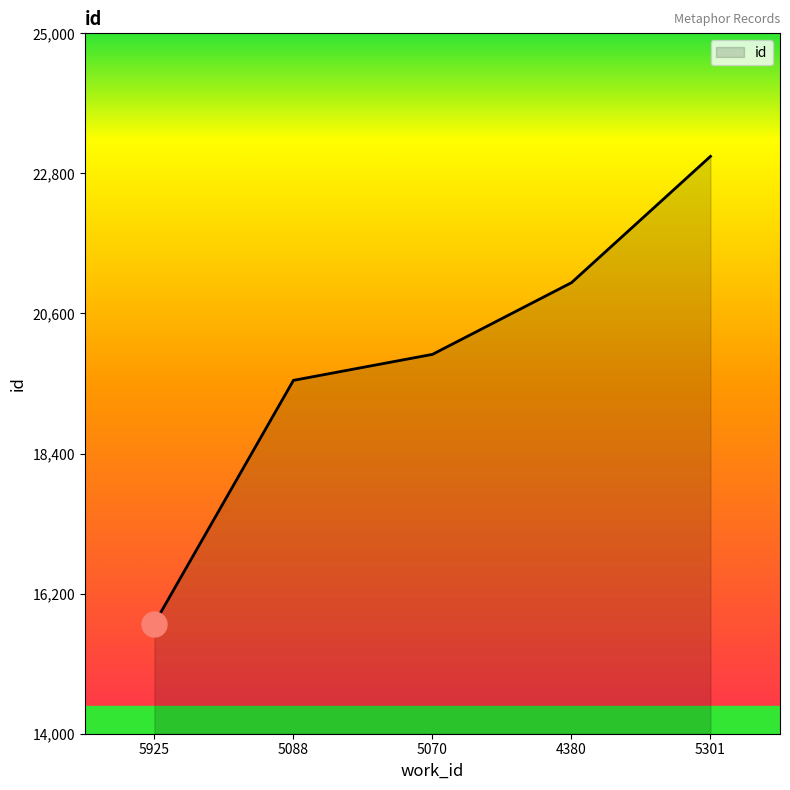

Does the chart display data point markers on the line(s)?

No